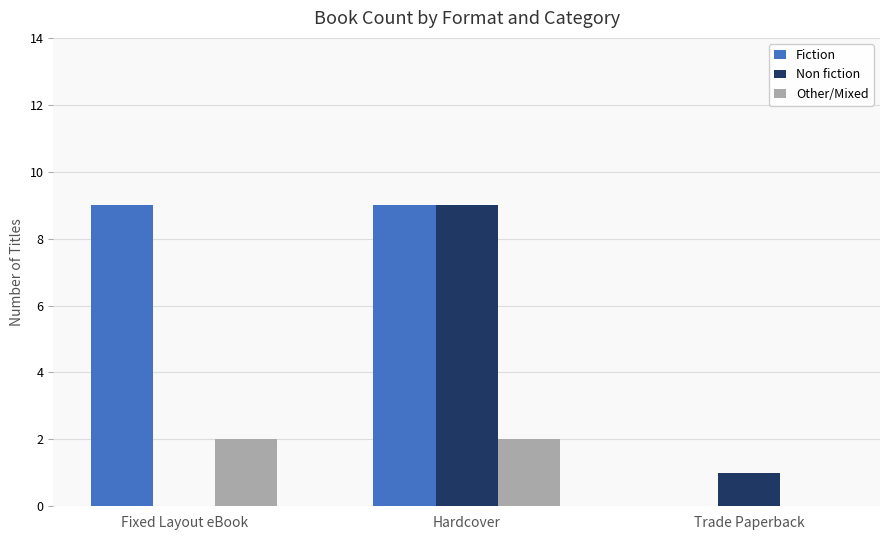

Is it true that Fiction equals 0 at Trade Paperback?

True